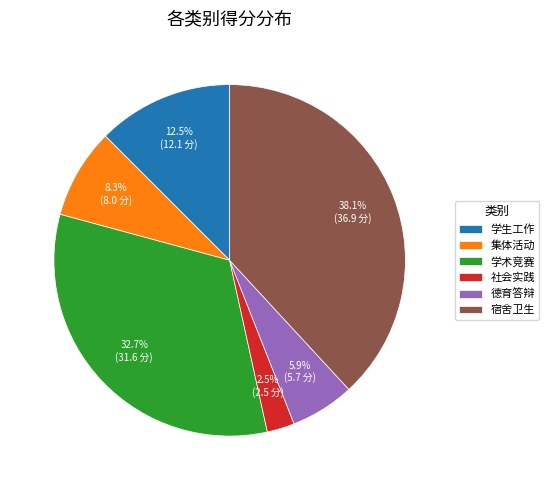

Does 学生工作 account for over 50% of the chart?

No